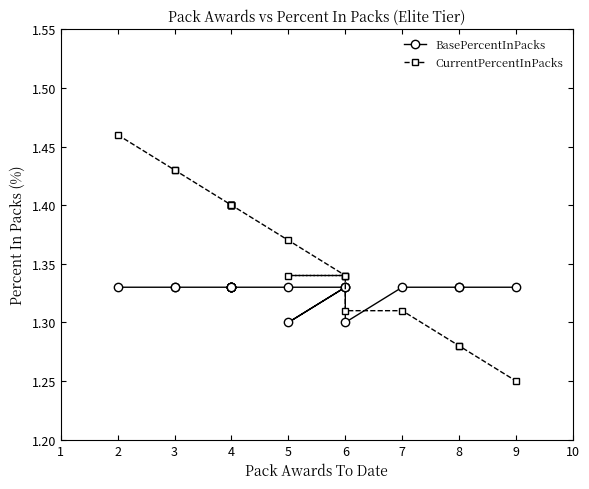

List the series in order of their overall mean, highest first.

CurrentPercentInPacks, BasePercentInPacks